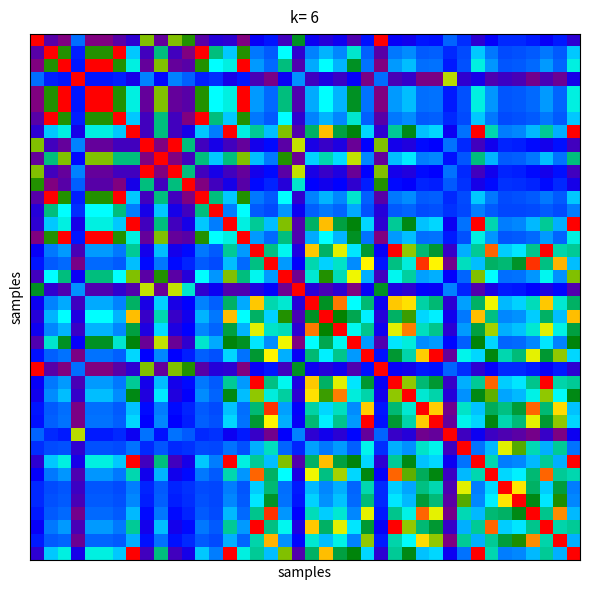

How many series are shown in this chart?

40